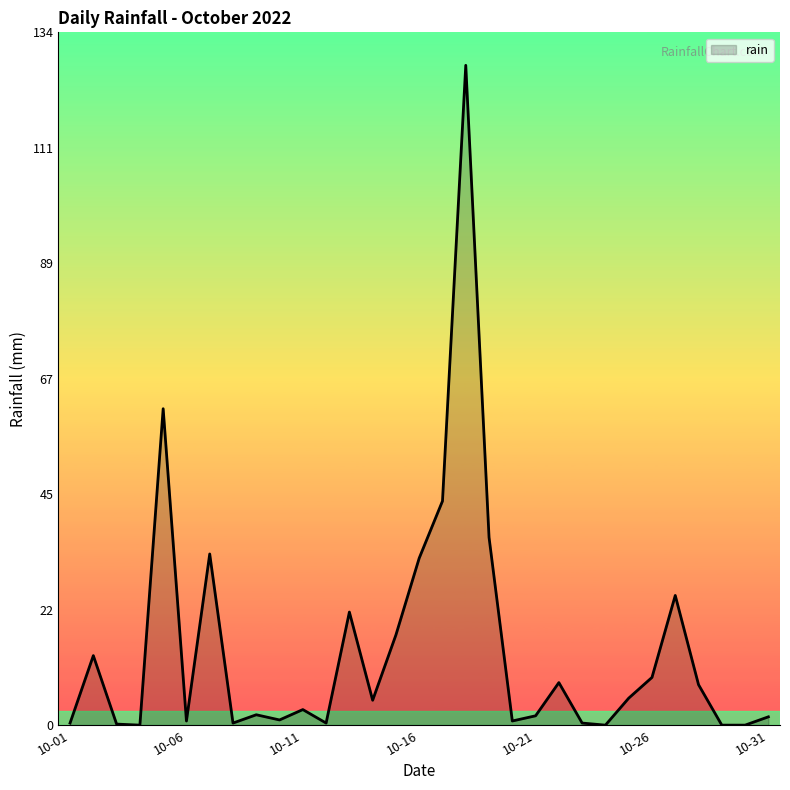

What is the difference between the maximum and minimum values?

127.2